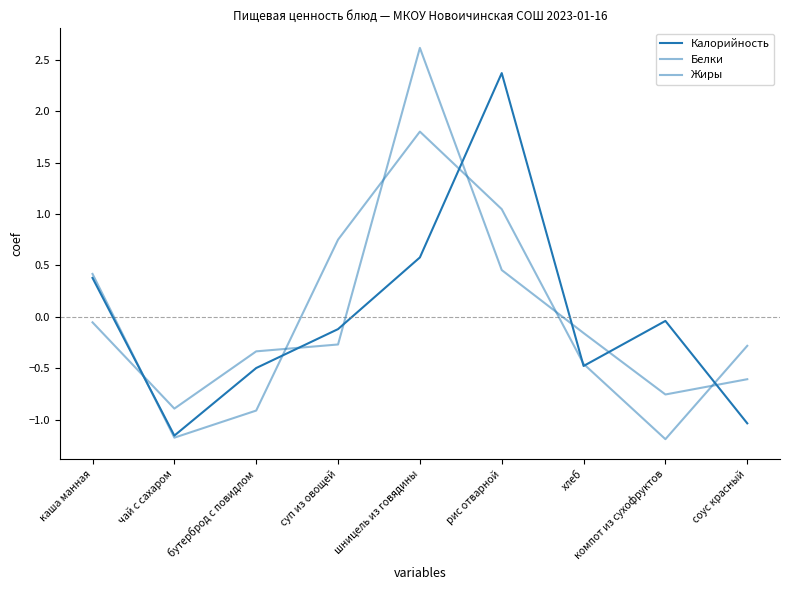

Which series has the largest total across all categories?

Калорийность